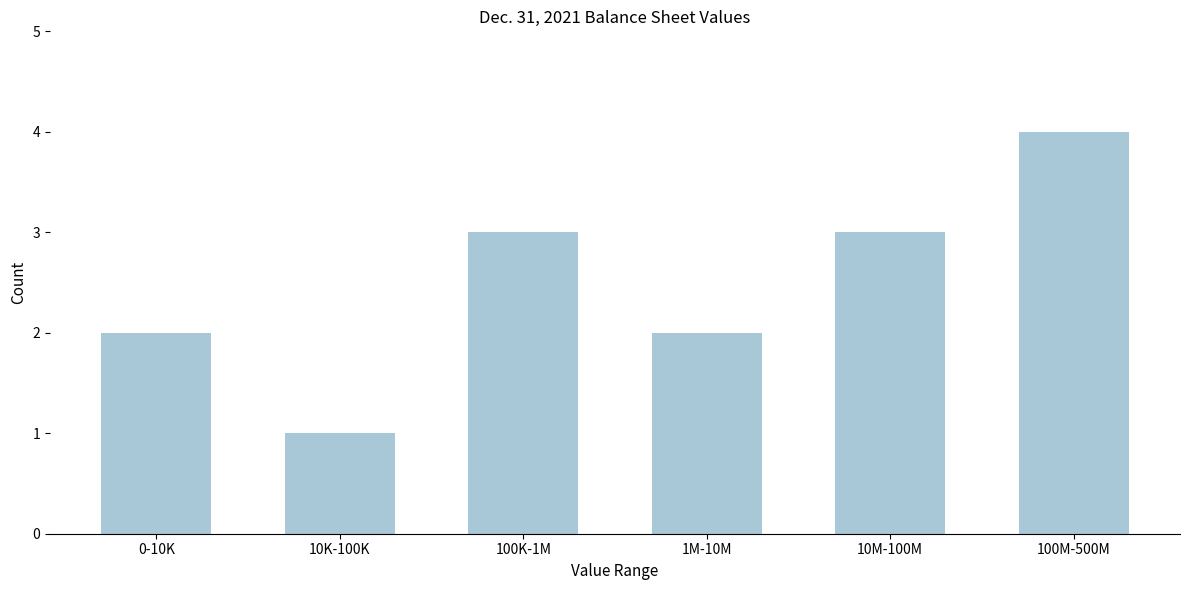

Reading left to right, extract all data points from this chart.

2	1	3	2	3	4